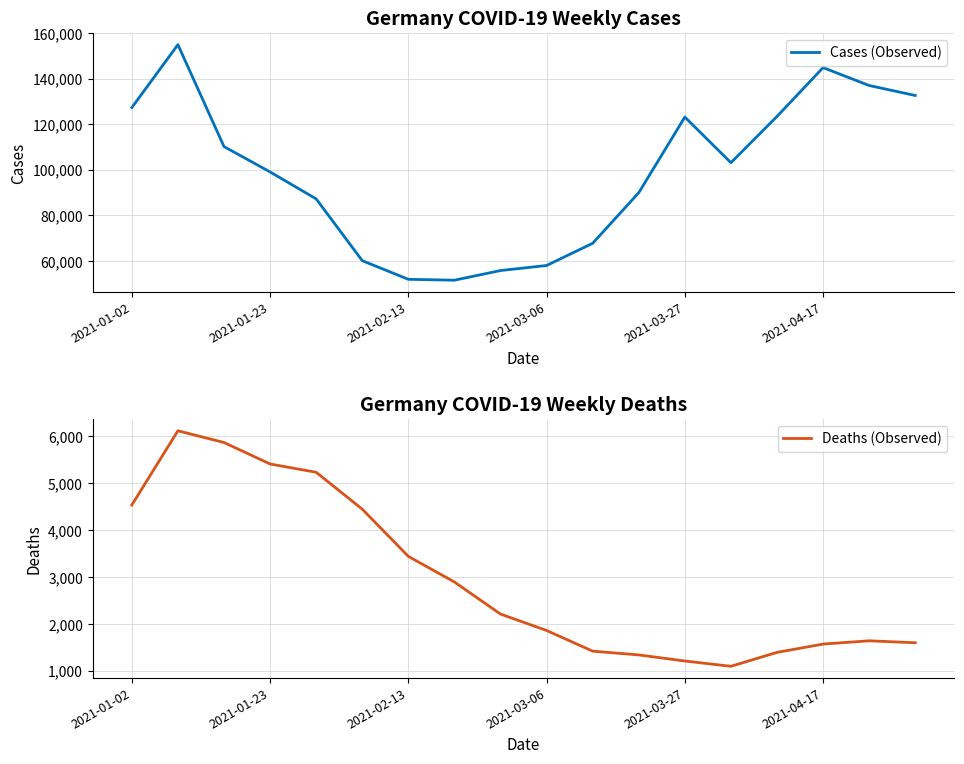

What is the maximum value for Deaths (Observed)?

6117